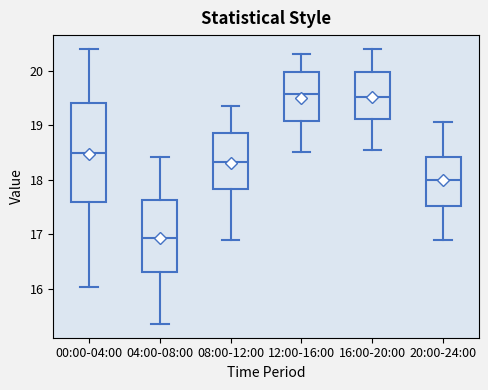

Reading left to right, transcribe this box plot: for each box, give where its median line is, the range the box spans, and where its two whiskers end, as read against the y-axis. The values are not printed on the chart, so give them approximately, as read against the axis.

00:00-04:00: median 18.5, box 17.6 to 19.4, whiskers 16.0 to 20.4
04:00-08:00: median 16.9, box 16.3 to 17.6, whiskers 15.4 to 18.4
08:00-12:00: median 18.3, box 17.8 to 18.9, whiskers 16.9 to 19.4
12:00-16:00: median 19.6, box 19.1 to 20.0, whiskers 18.5 to 20.3
16:00-20:00: median 19.5, box 19.1 to 20.0, whiskers 18.6 to 20.4
20:00-24:00: median 18.0, box 17.5 to 18.4, whiskers 16.9 to 19.1